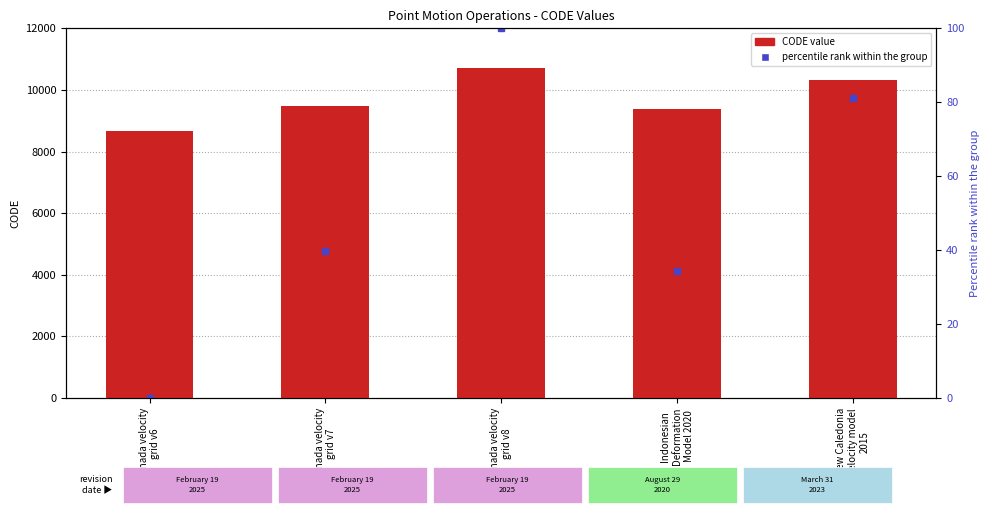

Rank the categories by value from highest to lowest.

Canada velocity
grid v8, New Caledonia
velocity model
2015, Canada velocity
grid v7, Indonesian
Deformation
Model 2020, Canada velocity
grid v6